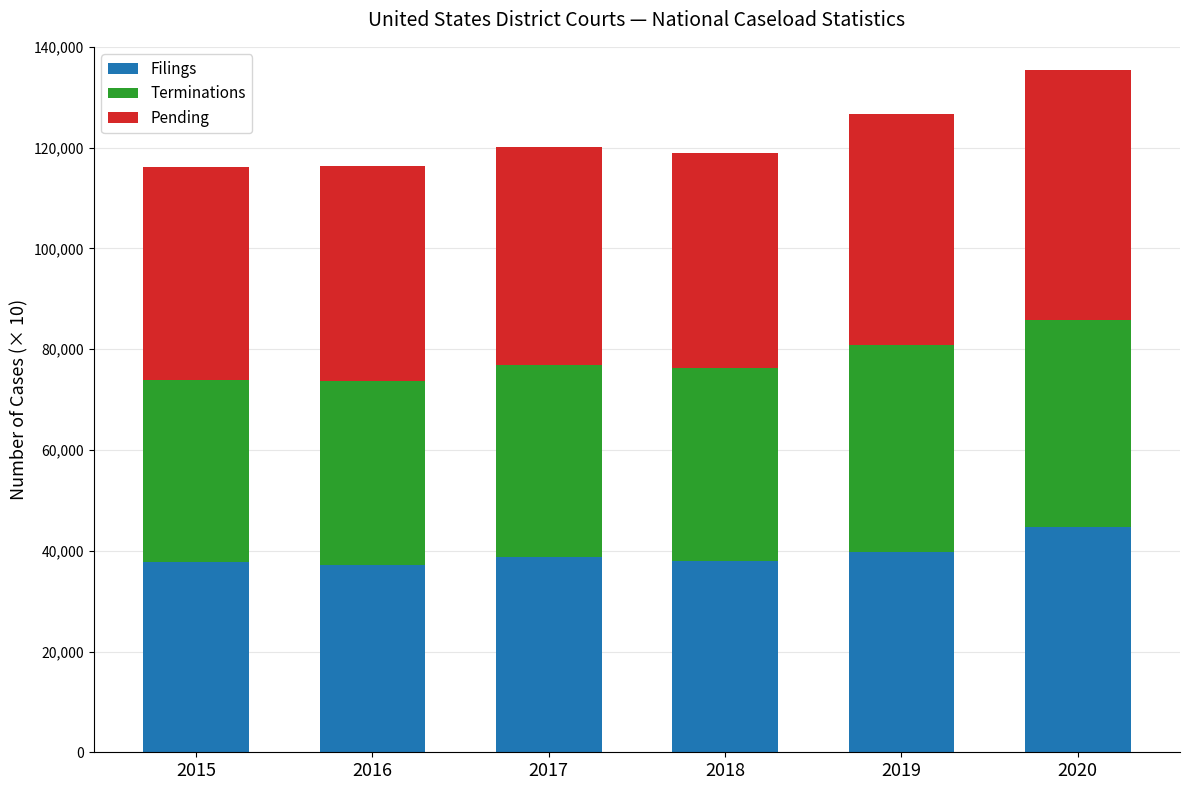

What is the highest value of the Filings series?

44758.1